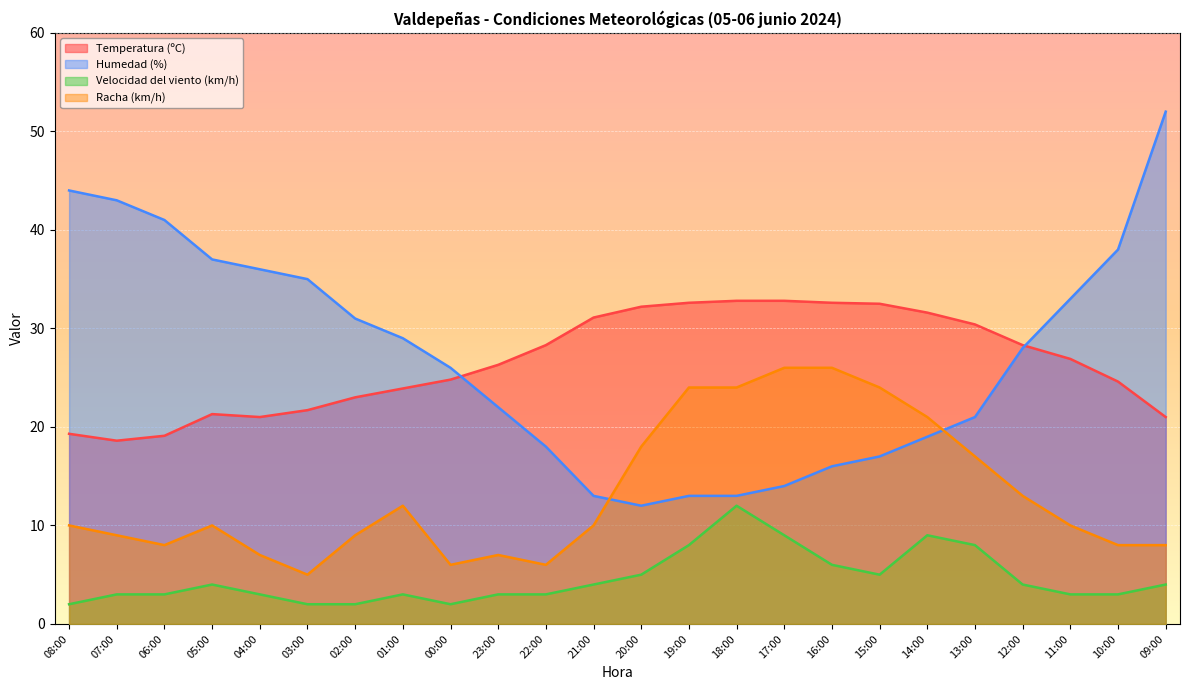

List the labels in order of Racha (km/h) value, largest first.

17:00, 16:00, 19:00, 18:00, 15:00, 14:00, 20:00, 13:00, 12:00, 01:00, 08:00, 05:00, 21:00, 11:00, 07:00, 02:00, 06:00, 10:00, 09:00, 04:00, 23:00, 00:00, 22:00, 03:00